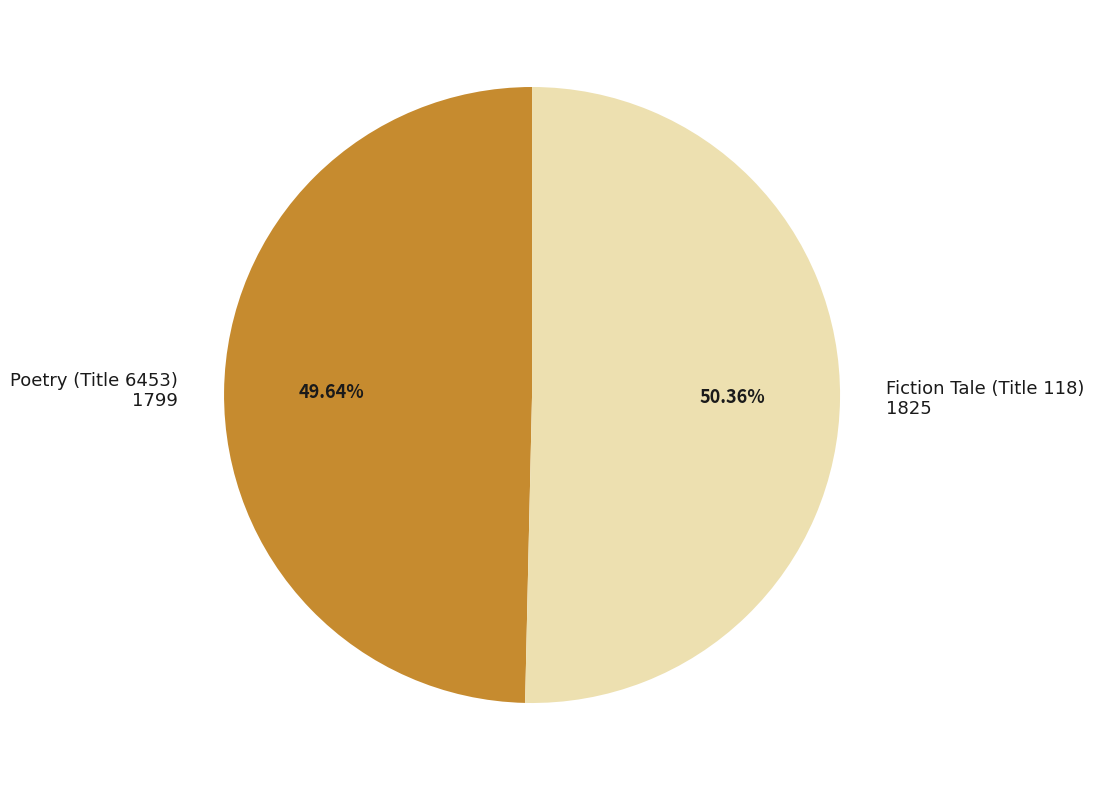

Does any single category account for the majority?

Yes